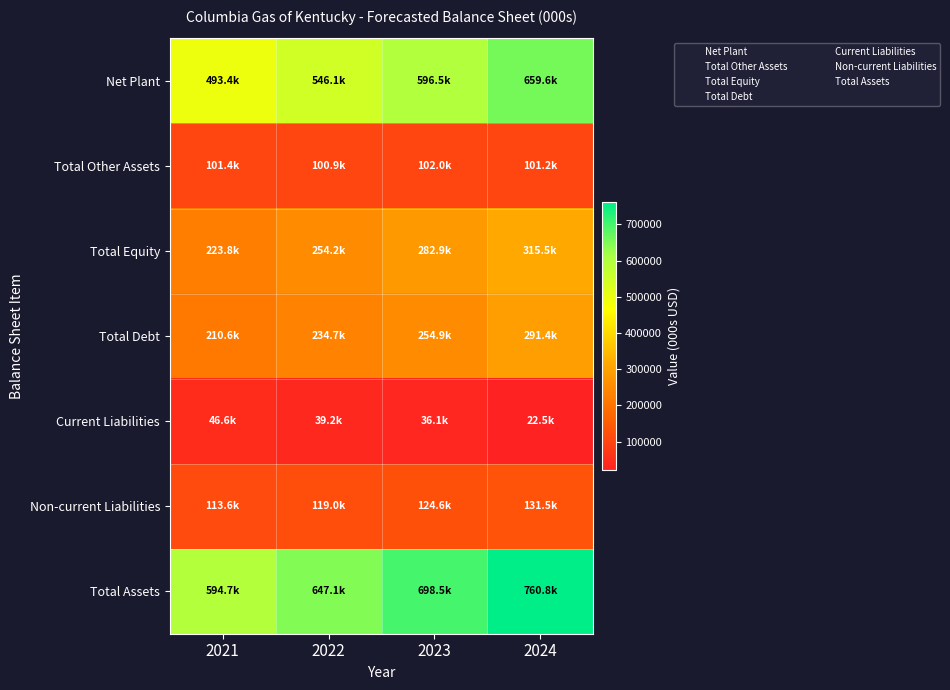

What is the total value across all series at 2024?

2282528.6